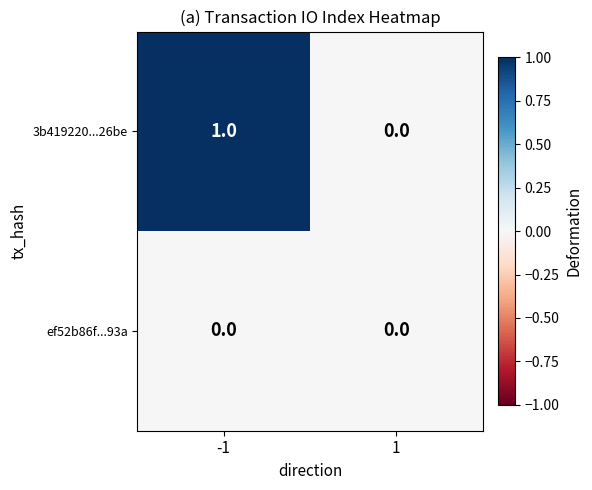

Is it true that 3b419220...26be equals 0 at -1?

False